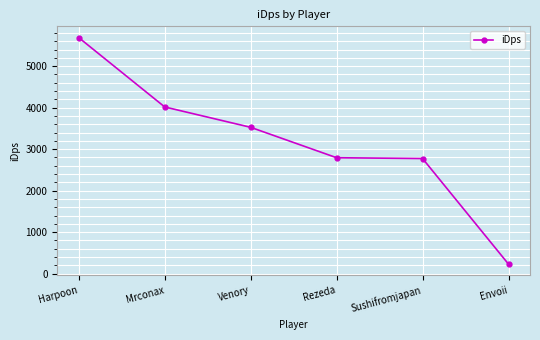

What is the smallest value displayed?

228.4